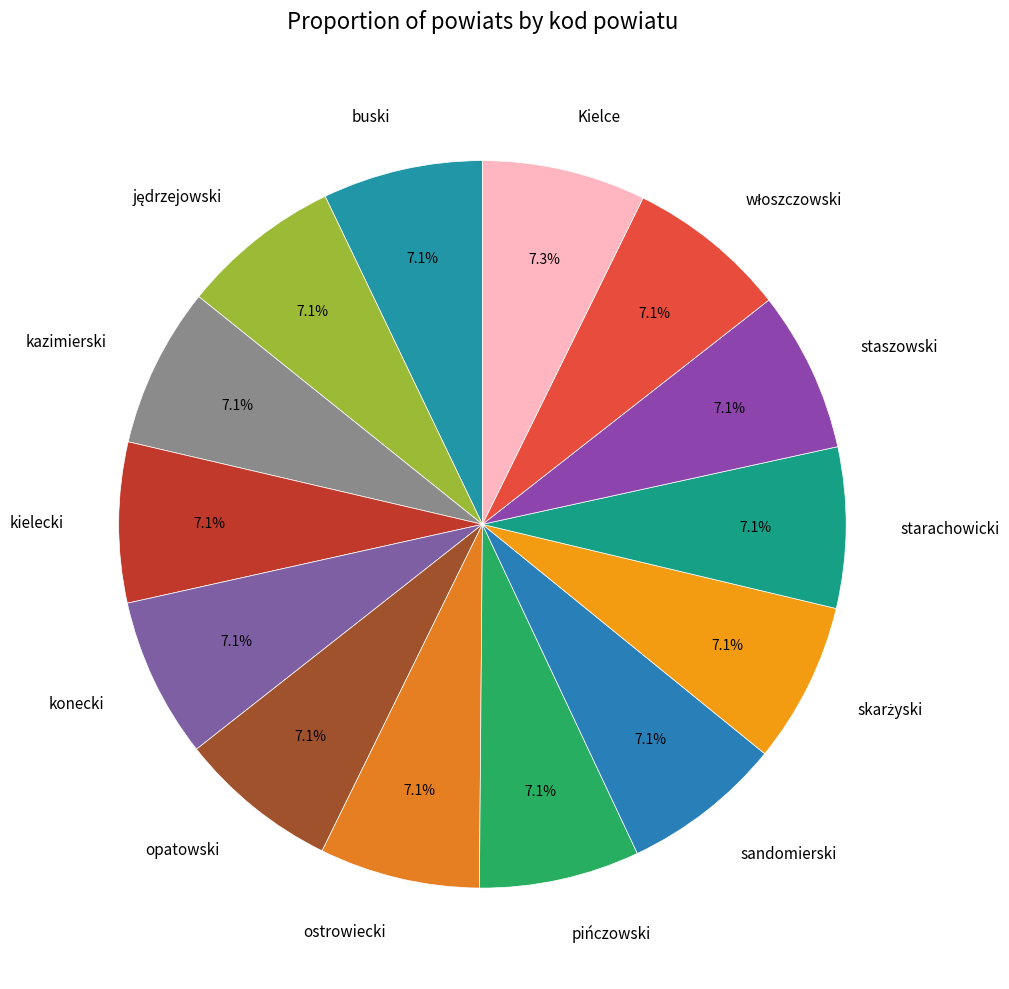

Is there a majority slice in this chart?

No